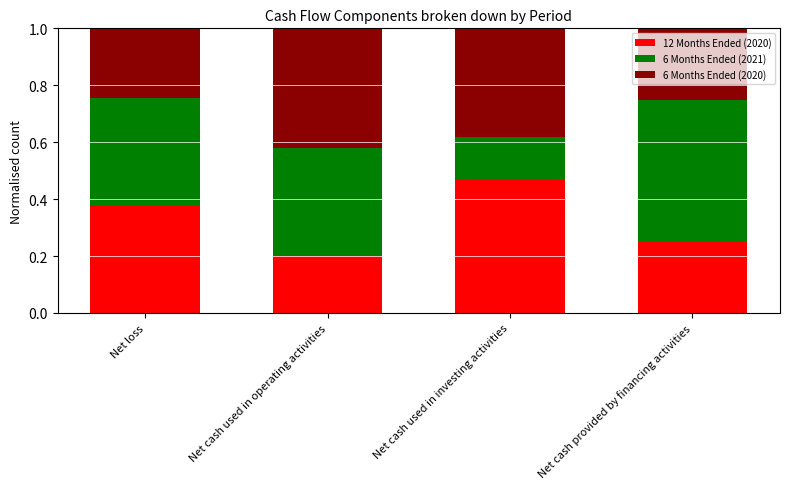

Where is 12 Months Ended (2020) nearest to the value 0?

Net cash used in operating activities